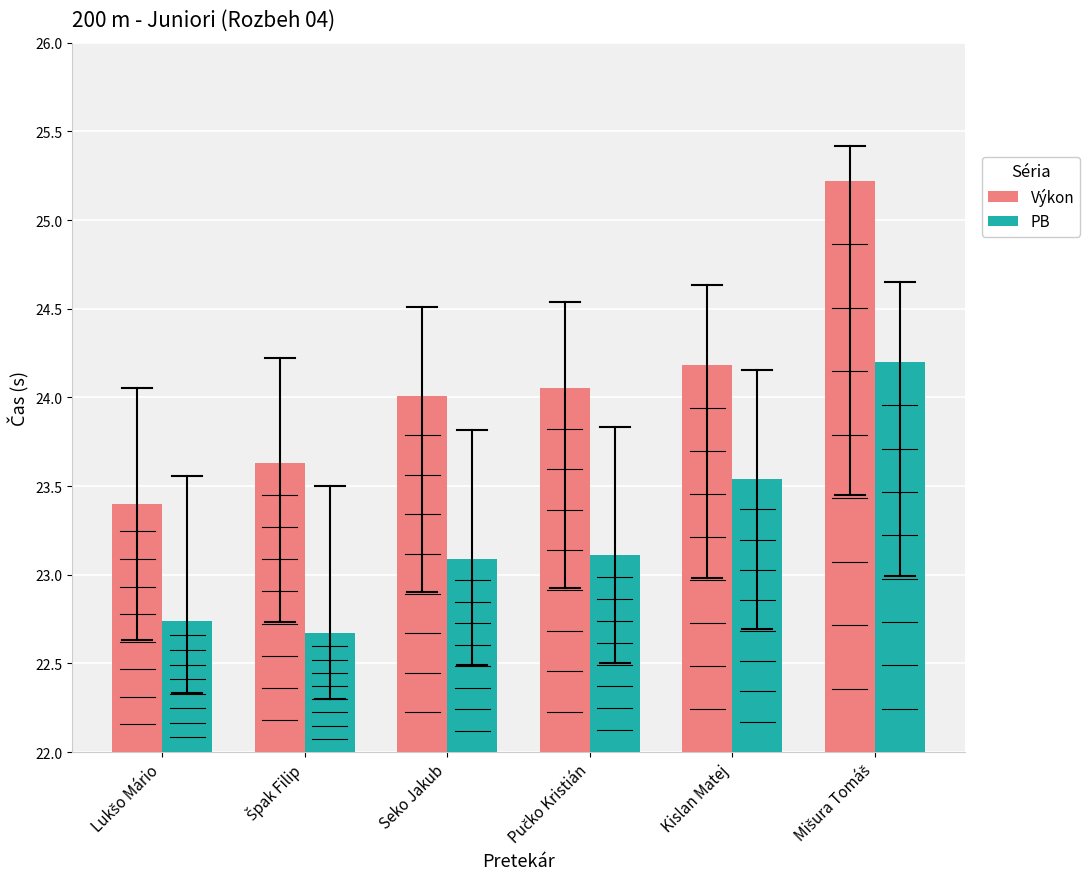

What is the greatest value displayed?

25.2